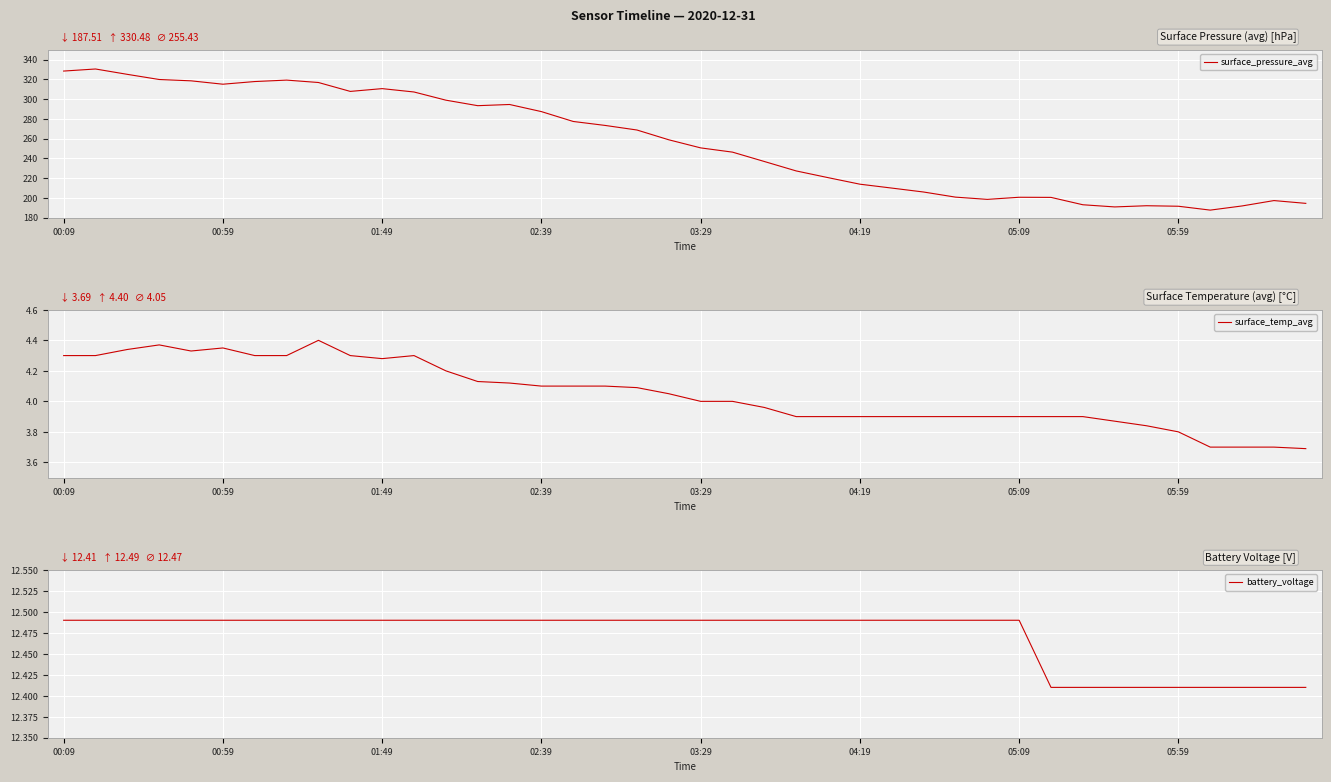

Reading left to right, transcribe all the data shown in this chart.

surface_pressure_avg: 328.4	330.5	325.0	319.8	318.5	315.1	317.8	319.2	316.8	307.8	310.6	307.2	298.9	293.3	294.5	287.3	277.3	273.3	268.7	258.7	250.6	246.2	236.8	227.2	220.4	213.8	209.8	205.8	200.7	198.4	200.5	200.4	192.9	190.7	191.9	191.4	187.5	191.7	197.2	194.3
surface_temp_avg: 4.3	4.3	4.3	4.4	4.3	4.3	4.3	4.3	4.4	4.3	4.3	4.3	4.2	4.1	4.1	4.1	4.1	4.1	4.1	4.0	4.0	4.0	4.0	3.9	3.9	3.9	3.9	3.9	3.9	3.9	3.9	3.9	3.9	3.9	3.8	3.8	3.7	3.7	3.7	3.7
battery_voltage: 12.5	12.5	12.5	12.5	12.5	12.5	12.5	12.5	12.5	12.5	12.5	12.5	12.5	12.5	12.5	12.5	12.5	12.5	12.5	12.5	12.5	12.5	12.5	12.5	12.5	12.5	12.5	12.5	12.5	12.5	12.5	12.4	12.4	12.4	12.4	12.4	12.4	12.4	12.4	12.4